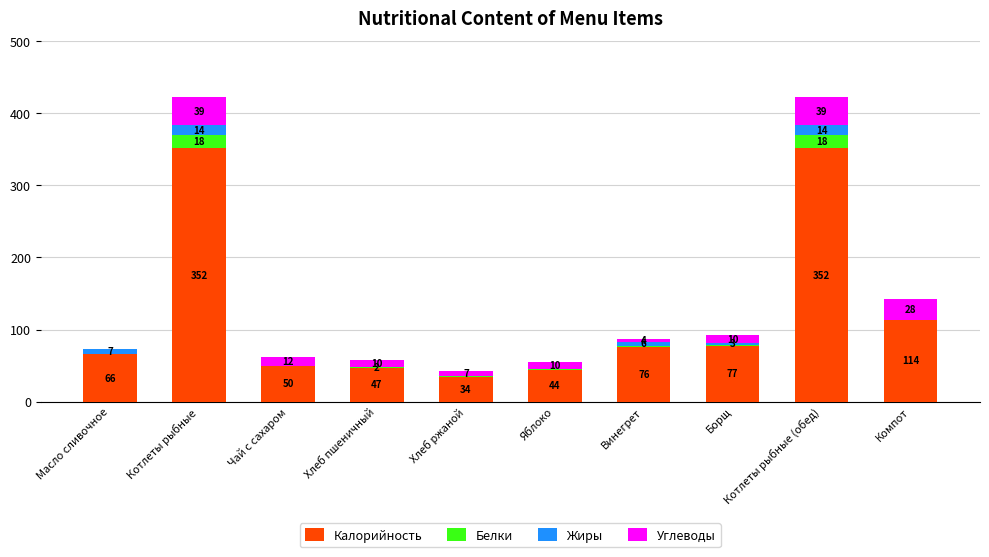

At how many categories does at least one series exceed 202?

2